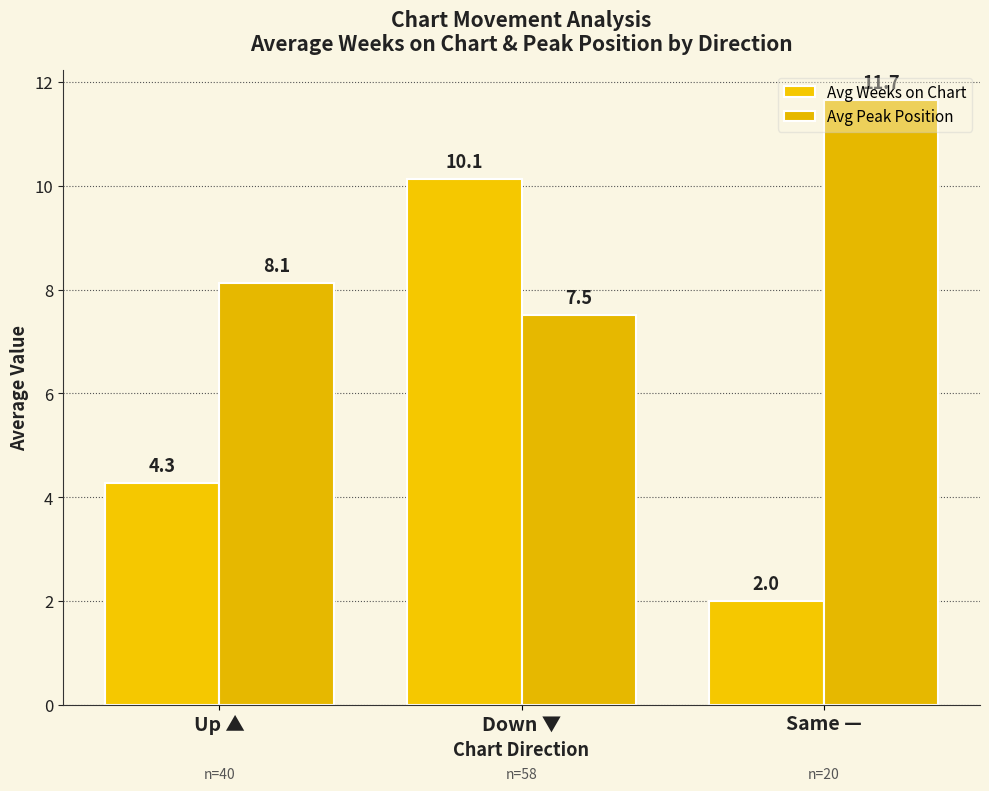

What position from the right is Up ▲?

3